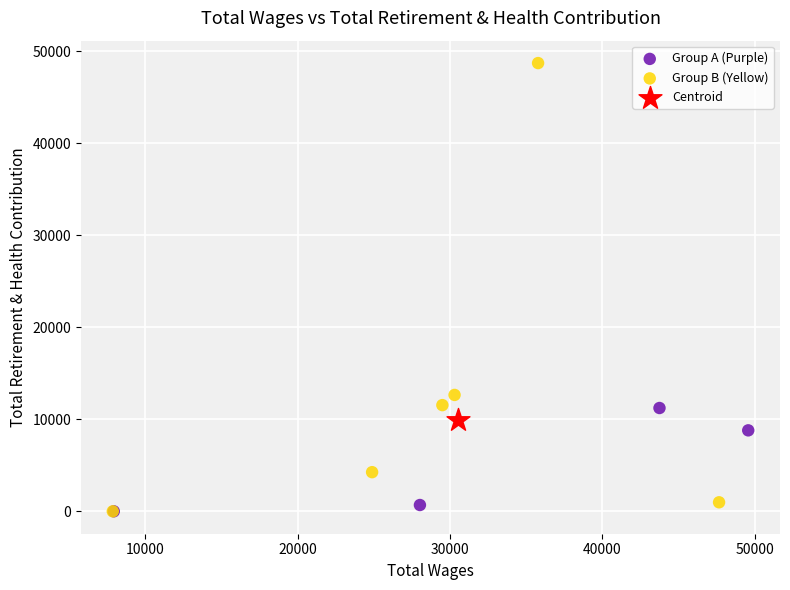

What are all the series names shown in the legend?

Group A (Purple), Group B (Yellow), Centroid